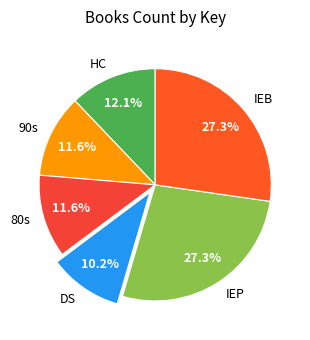

Between 80s and DS, which is larger?

80s